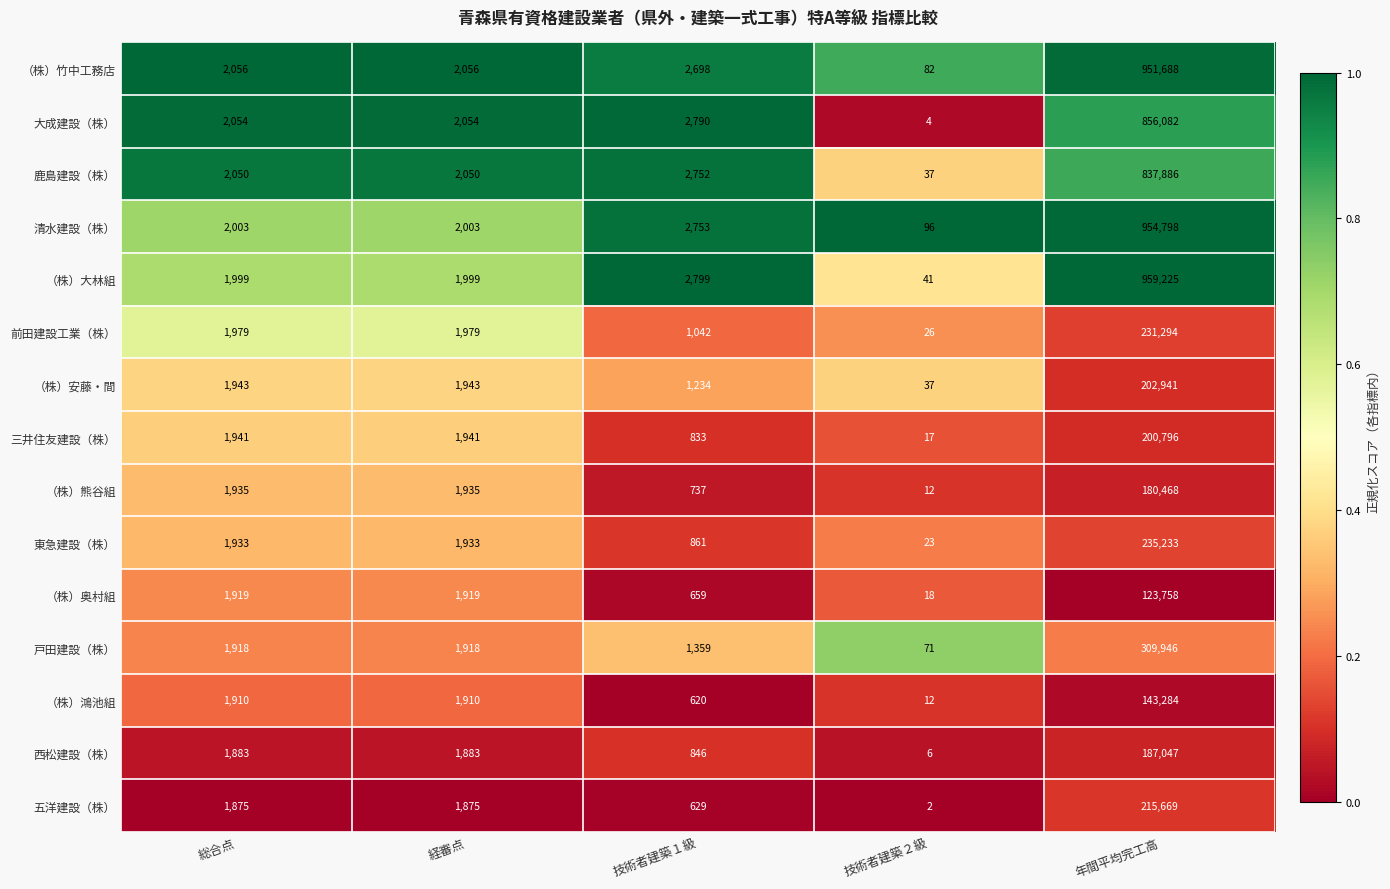

At 経審点, list the series in order from largest to smallest.

（株）竹中工務店, 大成建設（株）, 鹿島建設（株）, 清水建設（株）, （株）大林組, 前田建設工業（株）, （株）安藤・間, 三井住友建設（株）, （株）熊谷組, 東急建設（株）, （株）奥村組, 戸田建設（株）, （株）鴻池組, 西松建設（株）, 五洋建設（株）